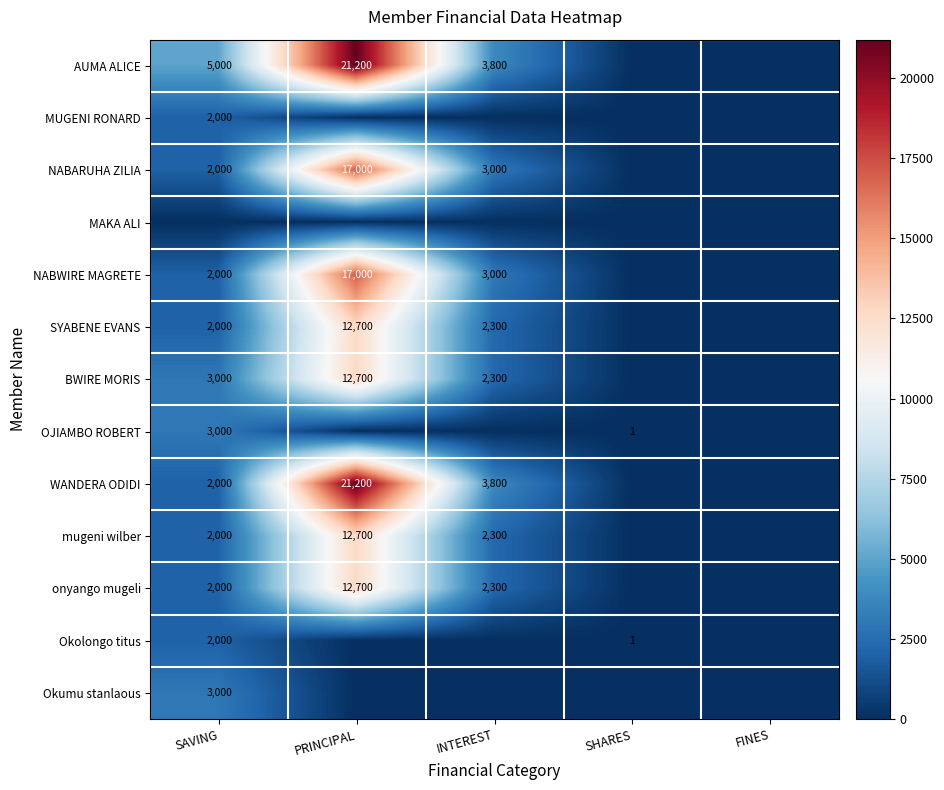

The value of SYABENE EVANS at PRINCIPAL is 12700. True or false?

True